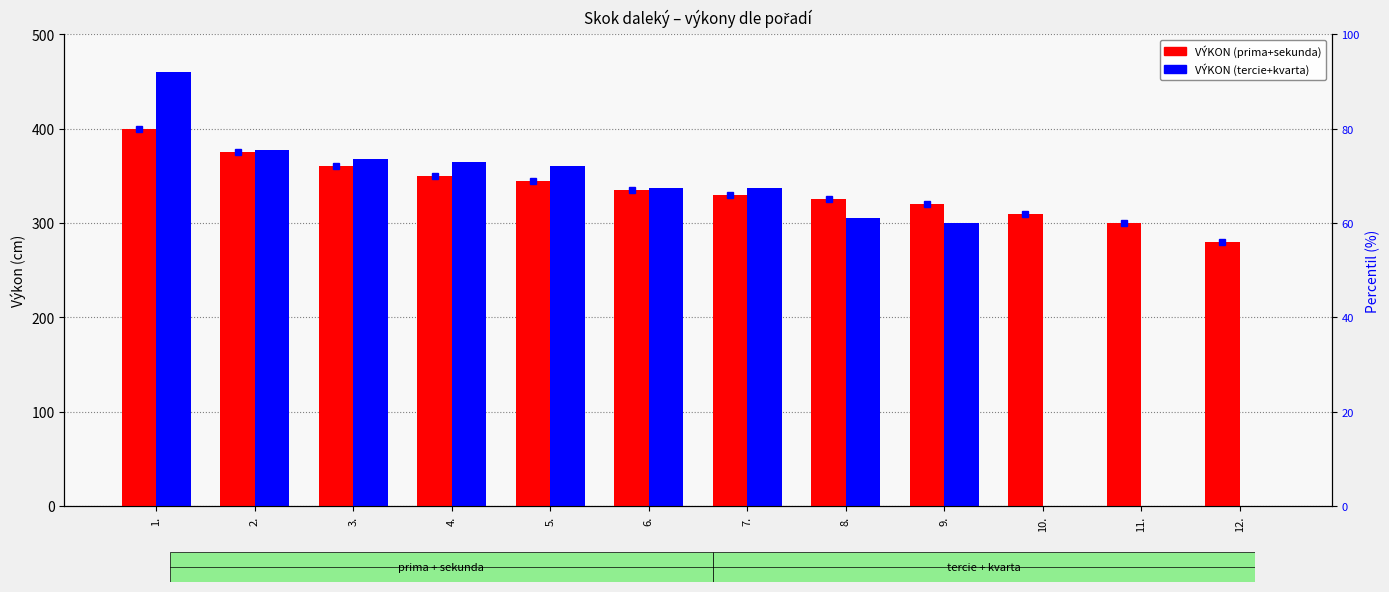

What value does the VÝKON (tercie+kvarta) series have at 4., to the nearest 50?

350